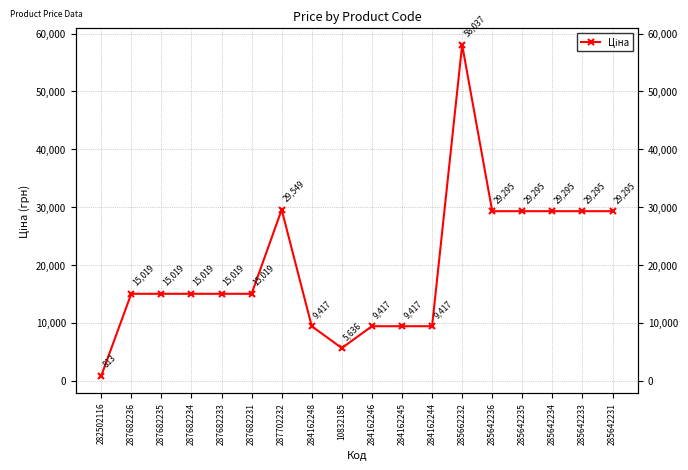

The chart shows a value of 19540.9 at 287682233. True or false?

False